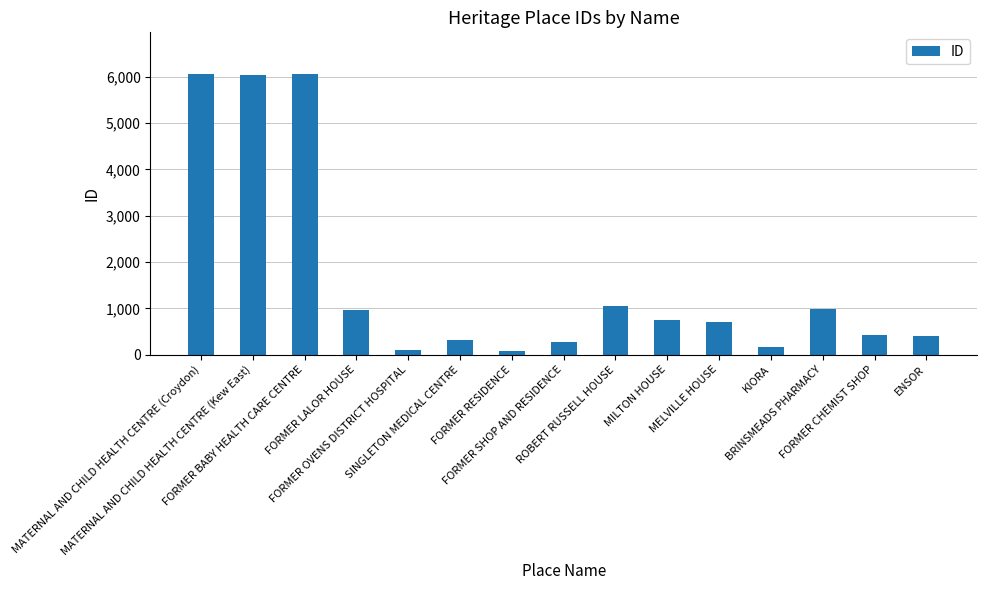

What is the ratio of the value at FORMER CHEMIST SHOP to the value at FORMER LALOR HOUSE?

0.4